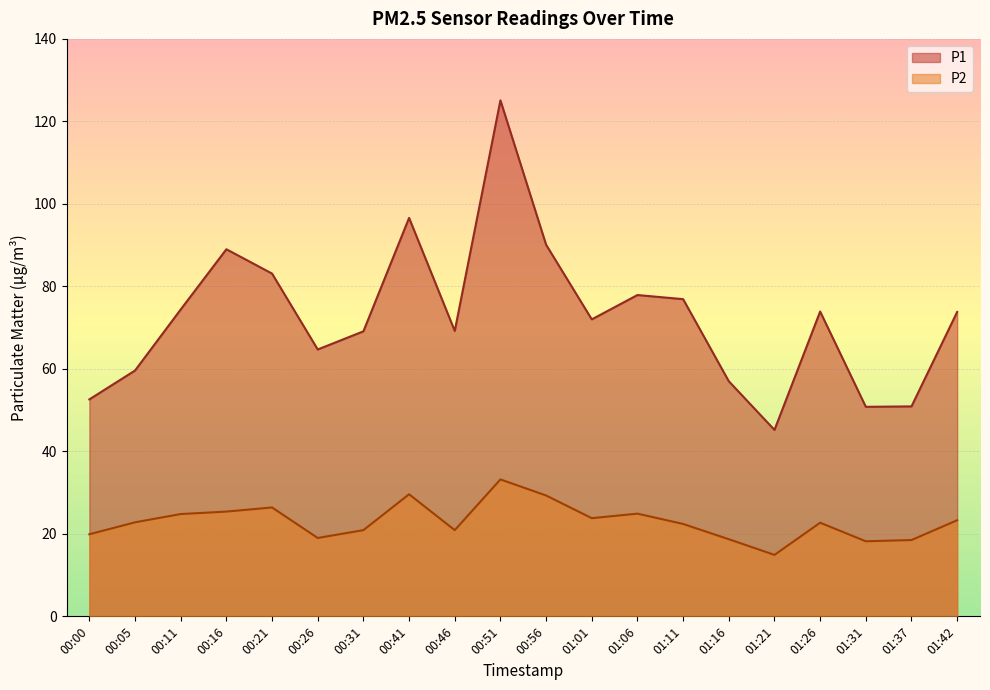

Is it true that P2 equals 14.5 at 00:05?

False